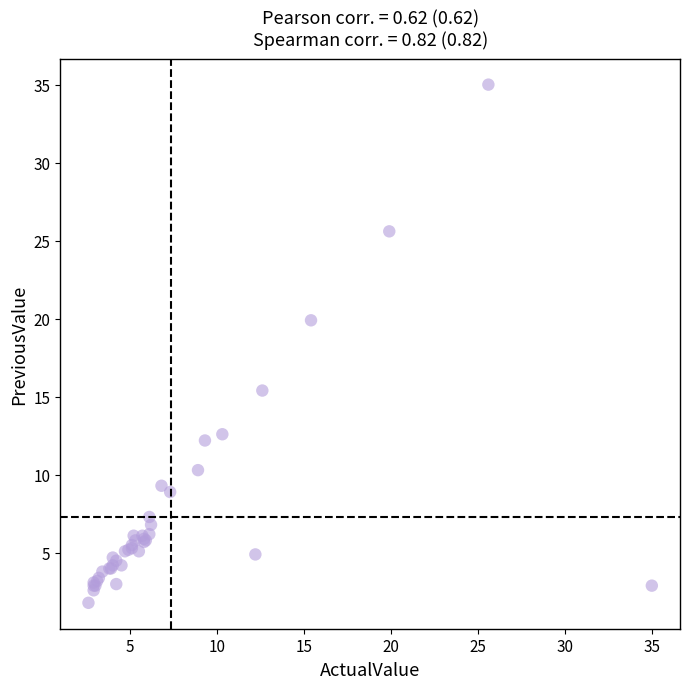

What Y value in the scatter plot is closest to 18?

19.9